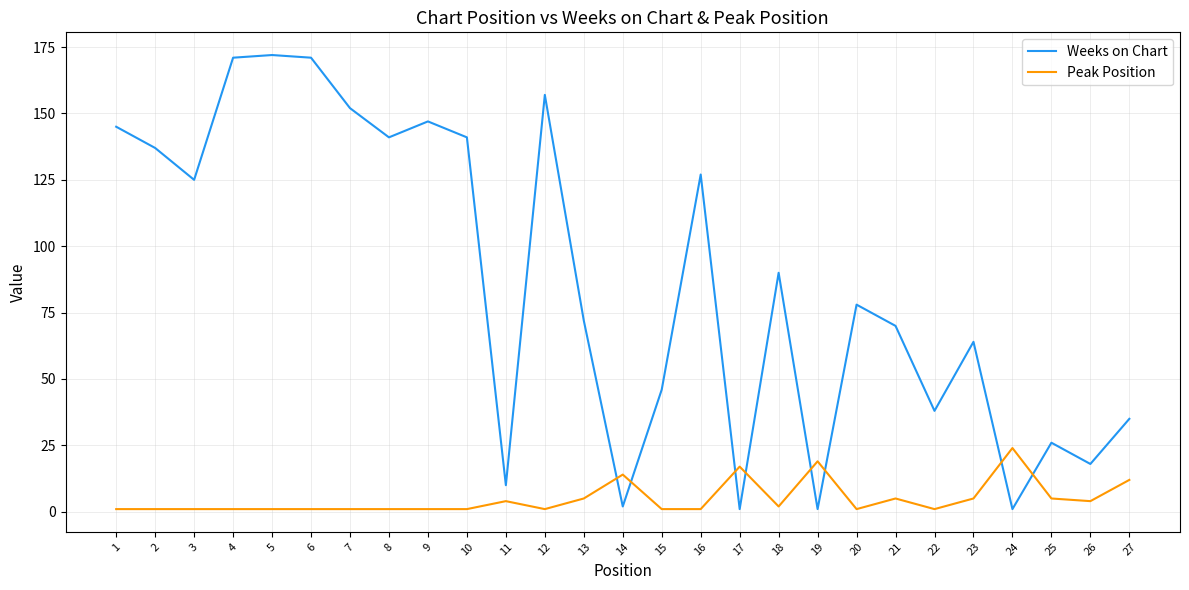

What is the sum of all Peak Position values?

131